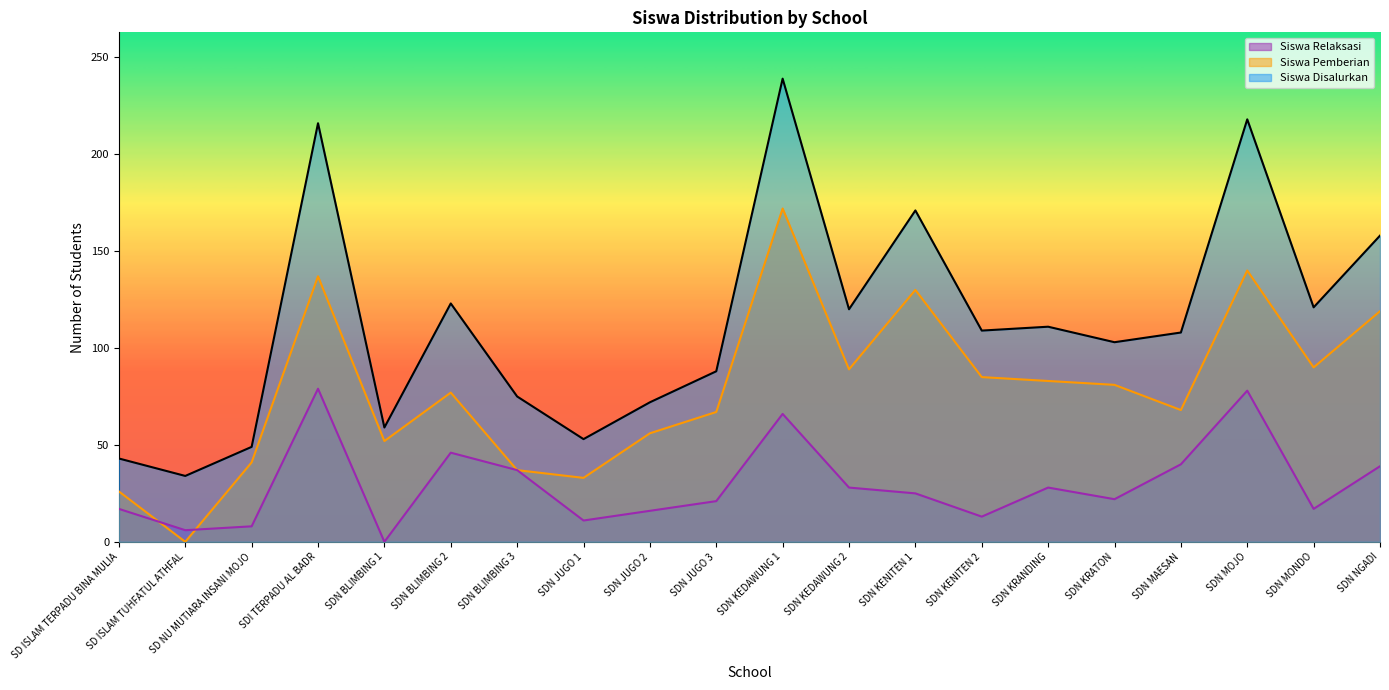

Reading right to left, transcribe all the data shown in this chart.

Siswa Disalurkan: 158	121	218	108	103	111	109	171	120	239	88	72	53	75	123	59	216	49	34	43
Siswa Pemberian: 119	90	140	68	81	83	85	130	89	172	67	56	33	37	77	52	137	41	0	26
Siswa Relaksasi: 39	17	78	40	22	28	13	25	28	66	21	16	11	37	46	0	79	8	6	17